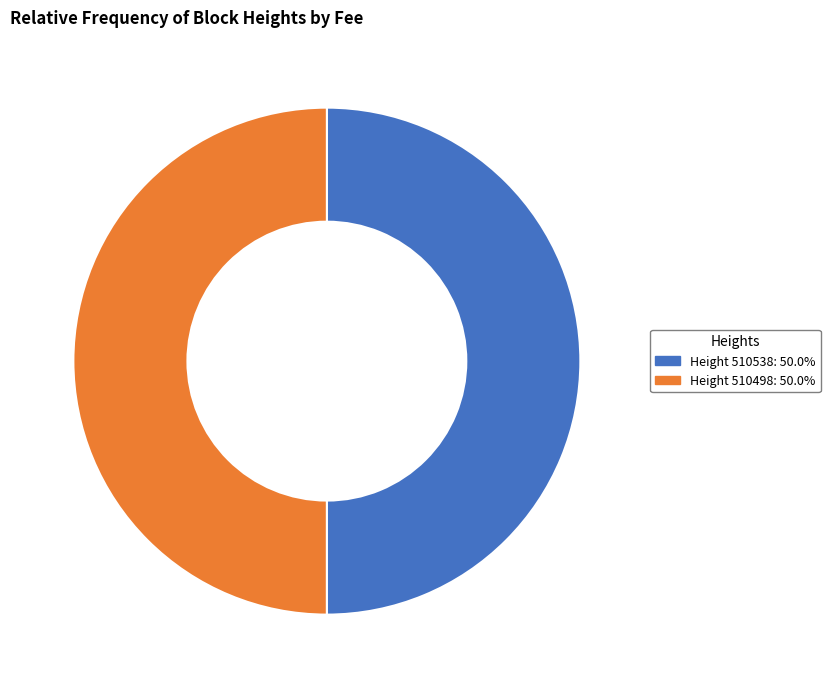

Combined, do Height 510498: 50.0% and Height 510538: 50.0% account for over 50%?

Yes